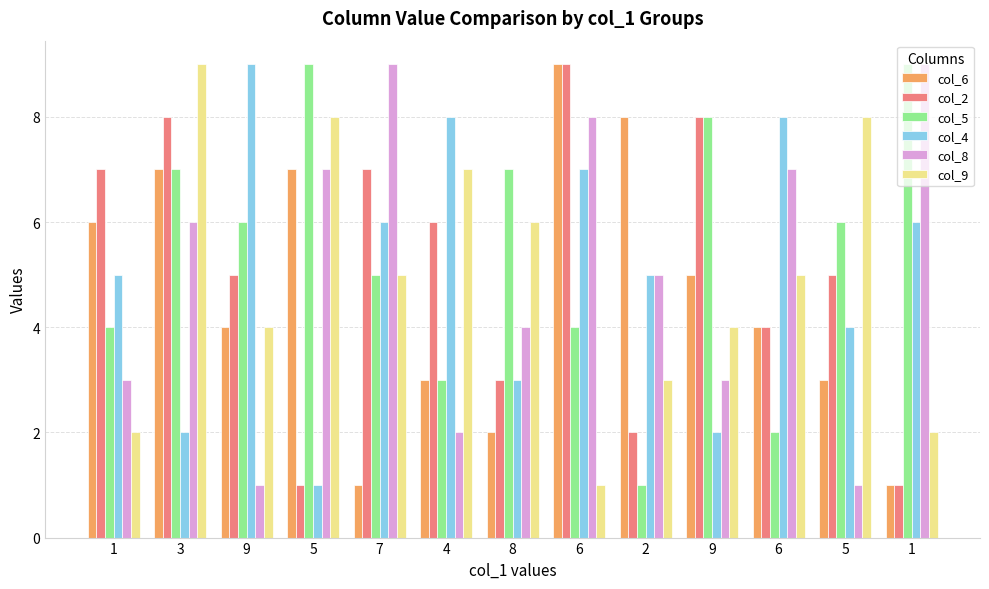

Read the col_2 value at 6.

4